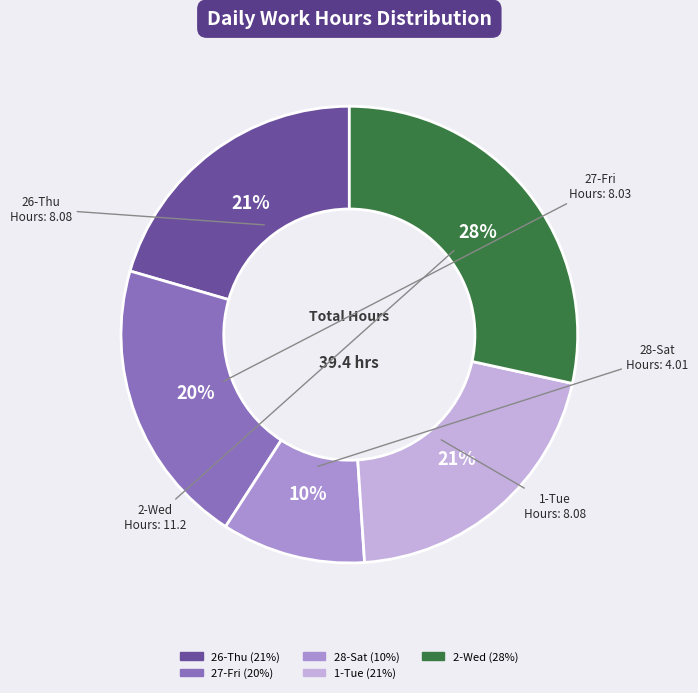

What is the smallest slice in the pie chart?

28-Sat